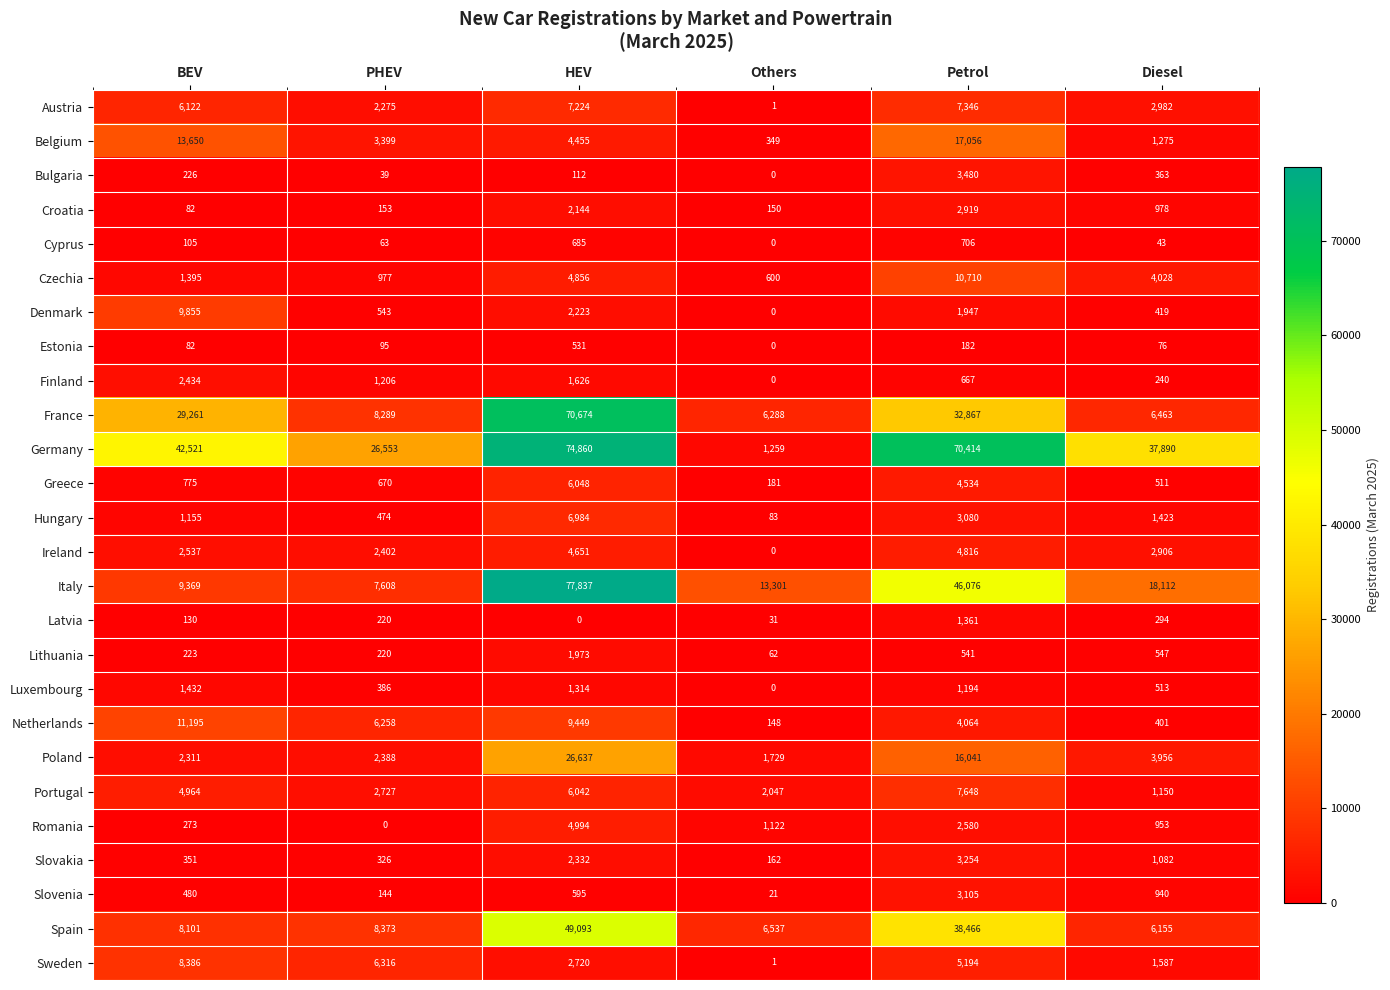

At HEV, list the series in order from largest to smallest.

Italy, Germany, France, Spain, Poland, Netherlands, Austria, Hungary, Greece, Portugal, Romania, Czechia, Ireland, Belgium, Sweden, Slovakia, Denmark, Croatia, Lithuania, Finland, Luxembourg, Cyprus, Slovenia, Estonia, Bulgaria, Latvia